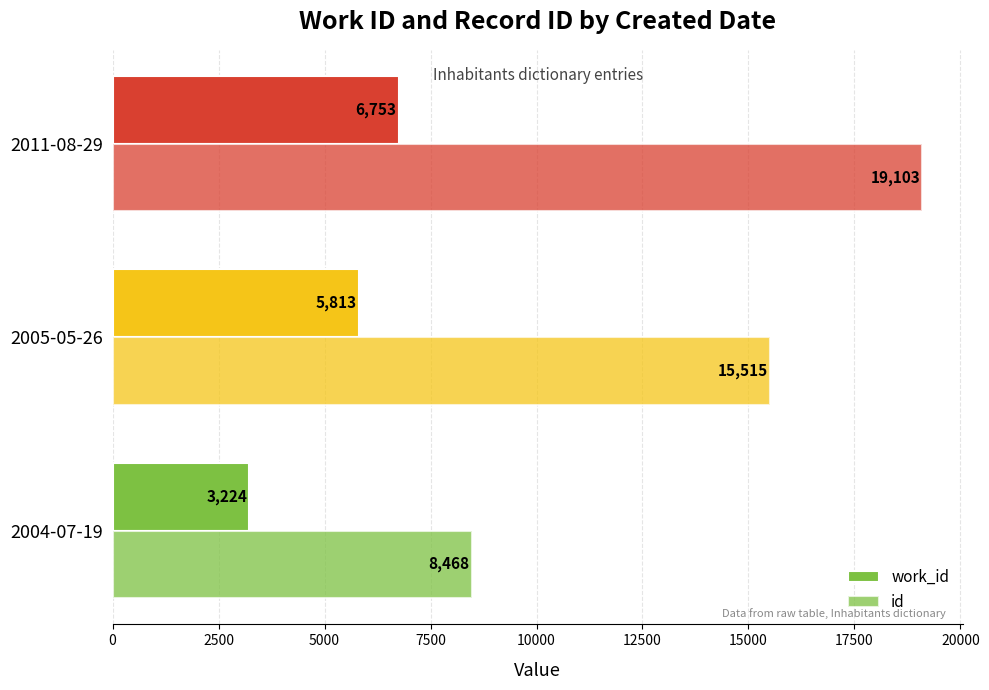

What is the average value of the work_id series?

5263